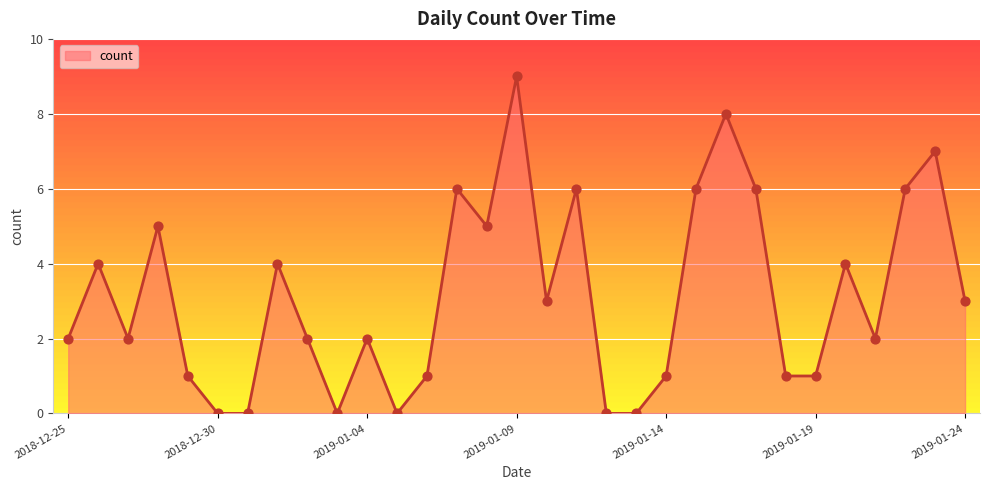

What is the difference between the maximum and minimum values?

9